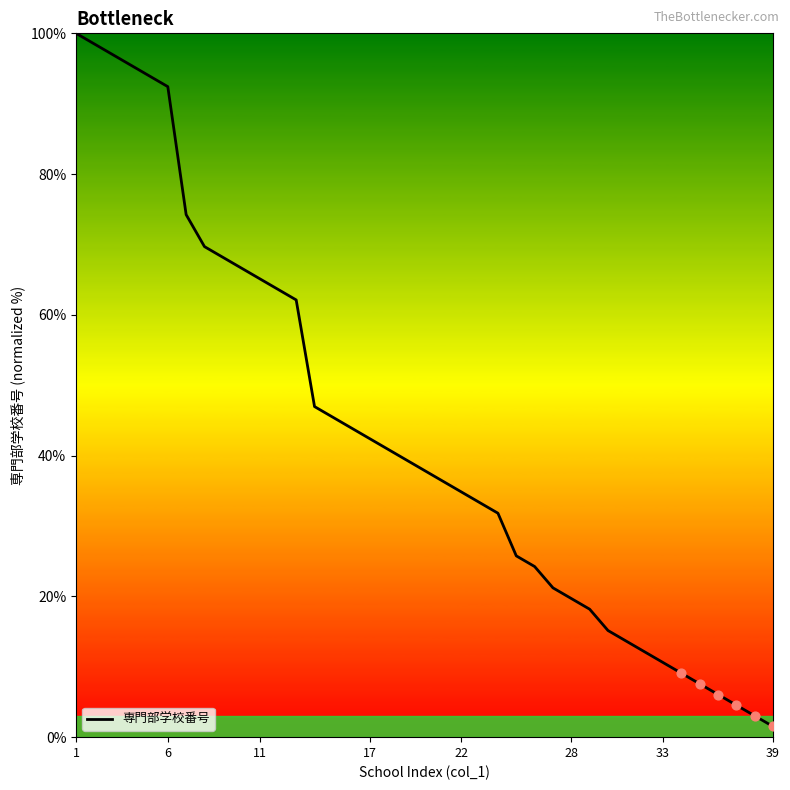

What is the maximum value shown in the chart?

100.0